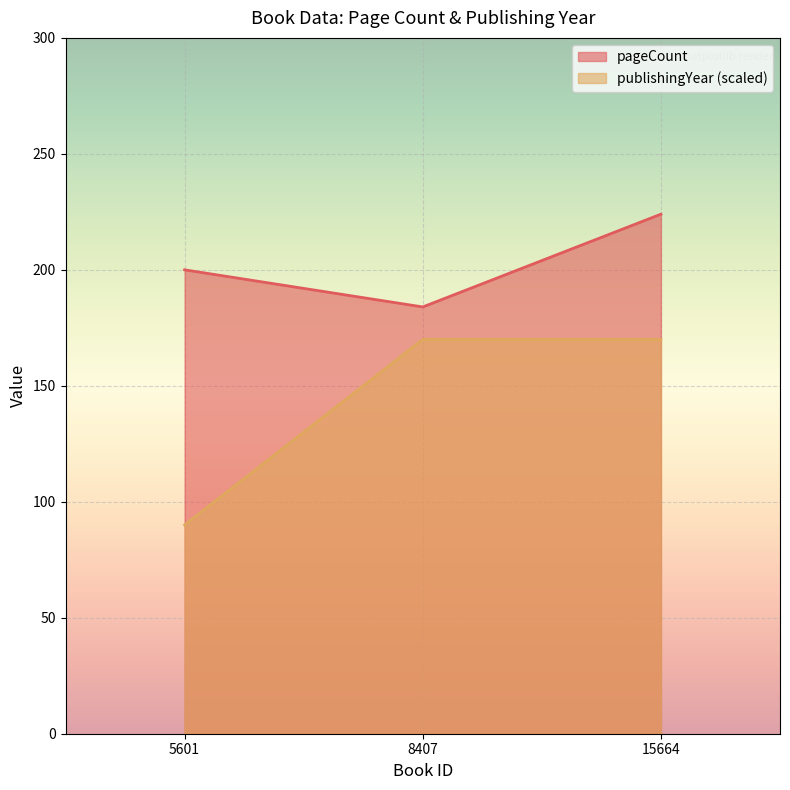

What is the value of the pageCount point at the 2nd from the left?

184